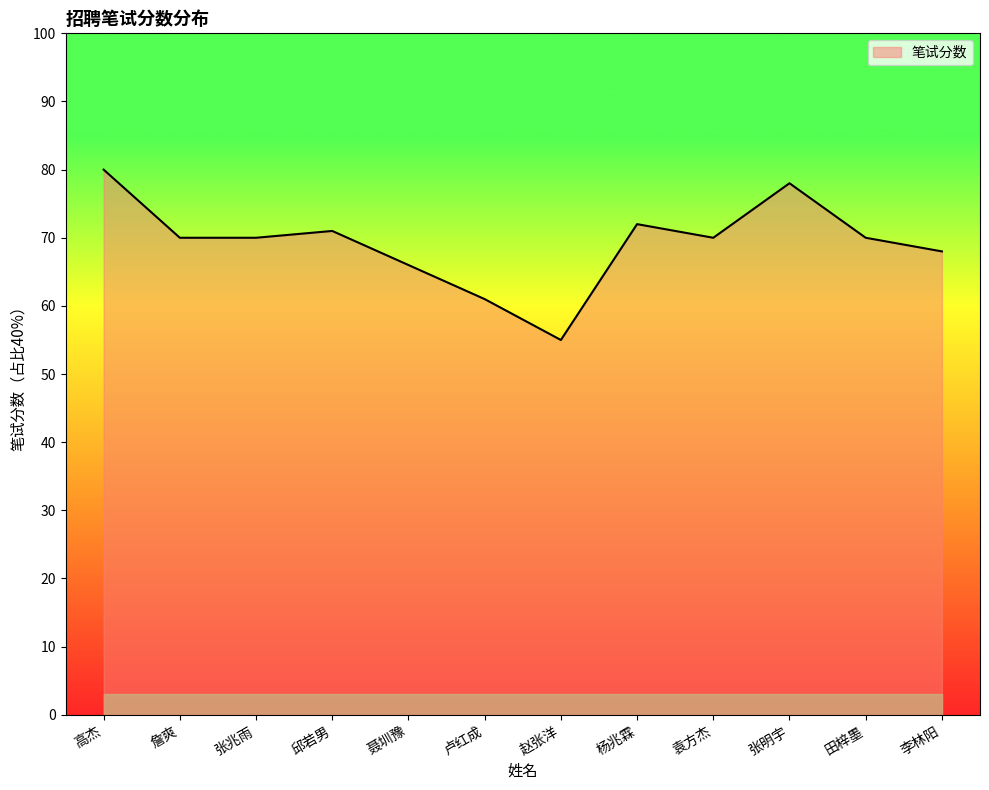

What position from the left is 张兆雨?

3